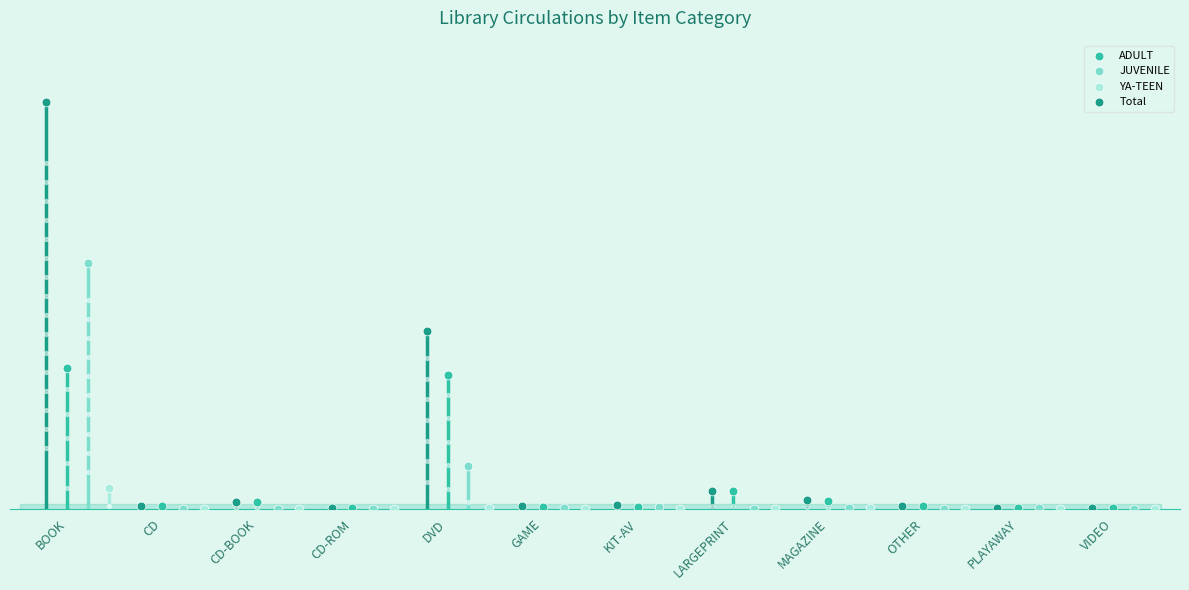

Which series reaches the maximum Y coordinate?

Total